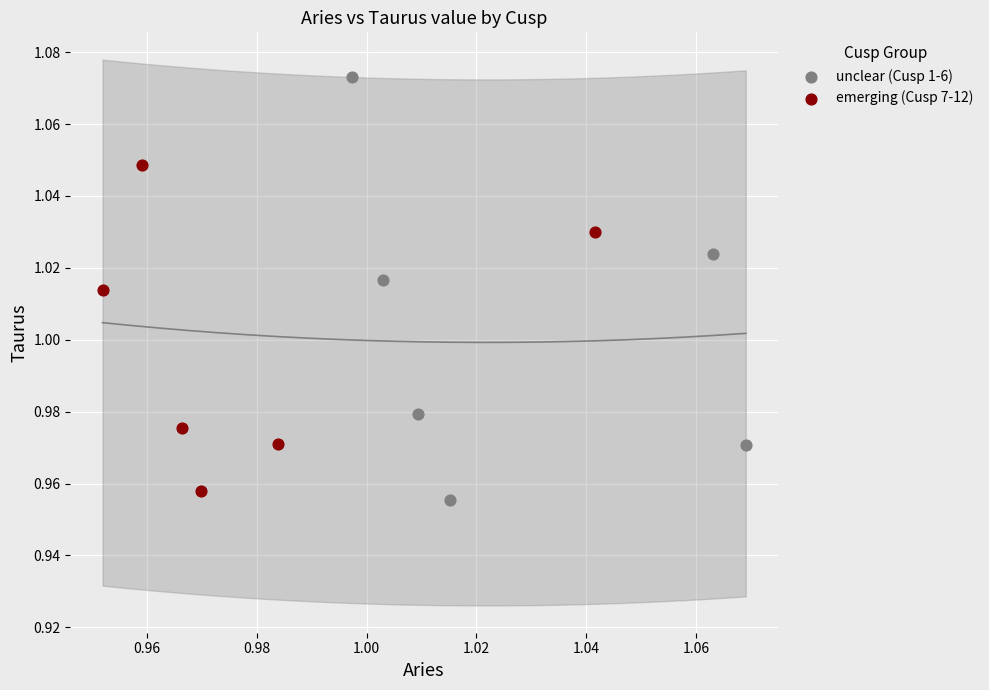

Which series reaches the minimum Y coordinate?

unclear (Cusp 1-6)